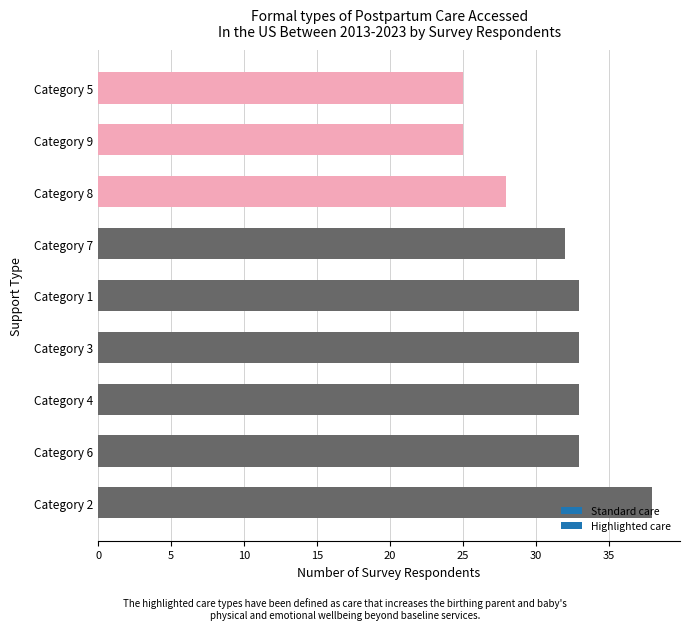

What is the average value?

31